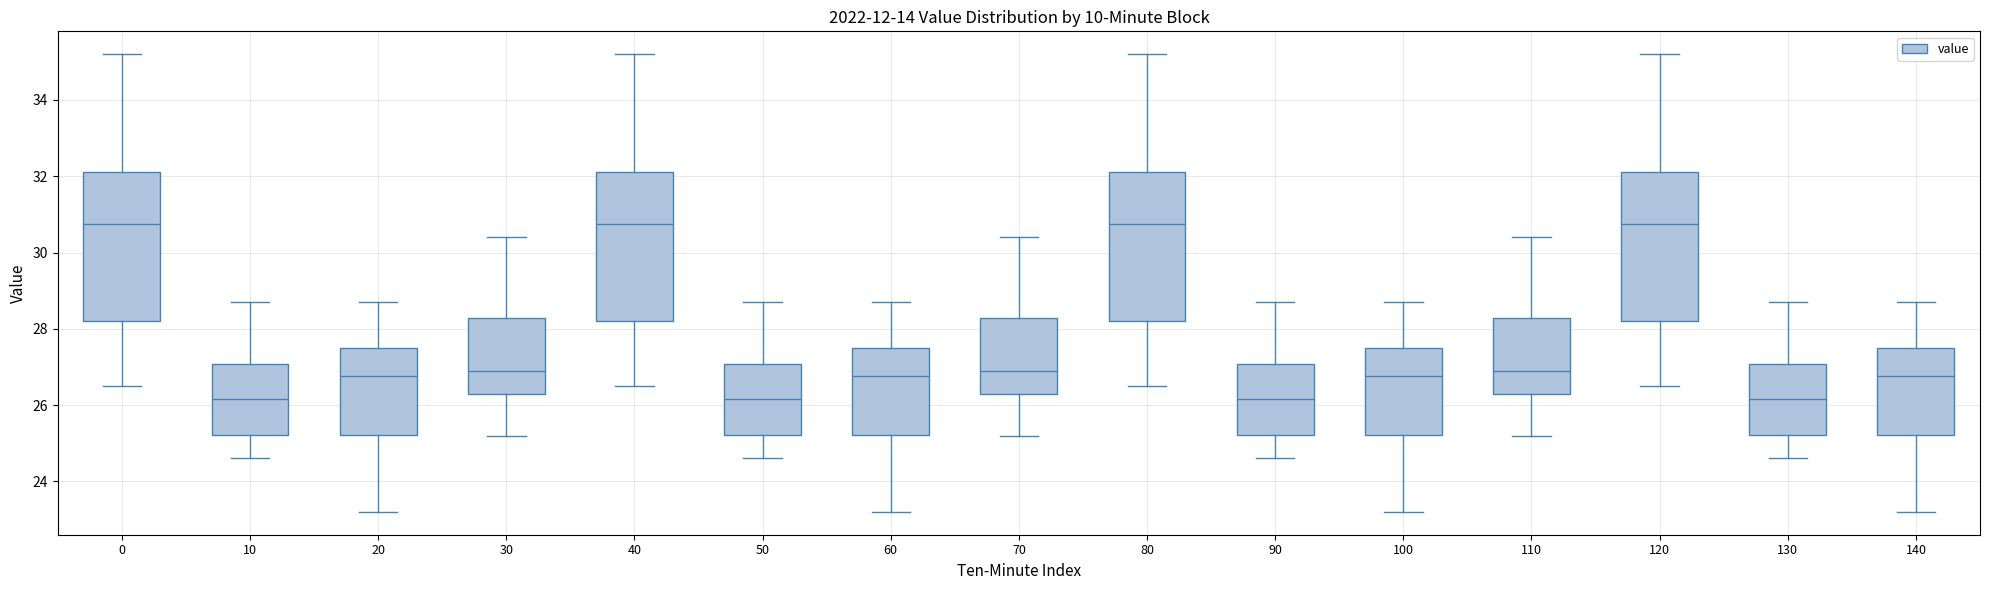

Where does the upper whisker of the box at x = 80 end on the y-axis? The values are not printed on the chart, so give them approximately, as read against the axis.

35.2